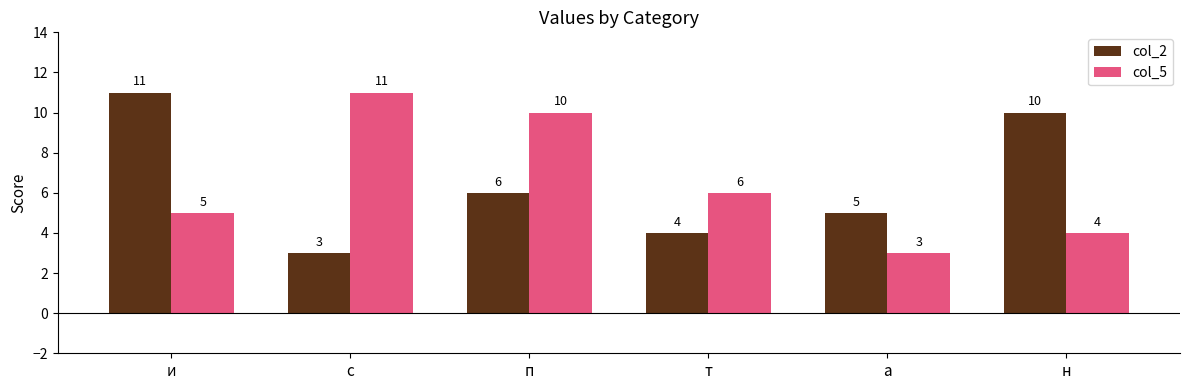

How many categories are shown in the chart?

6